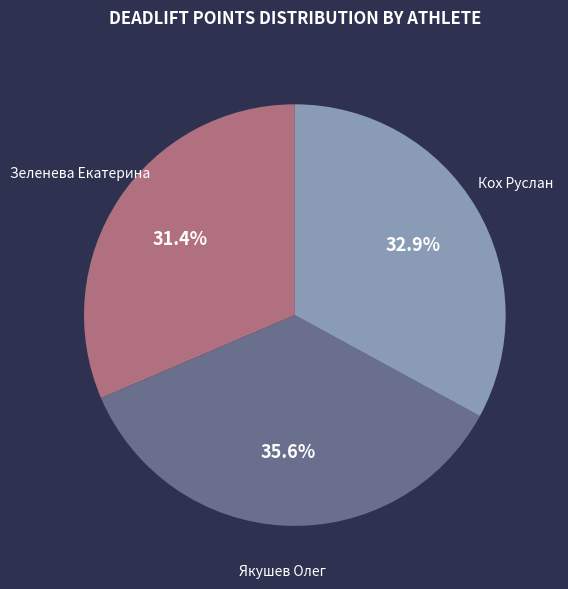

How many segments does this pie chart have?

3